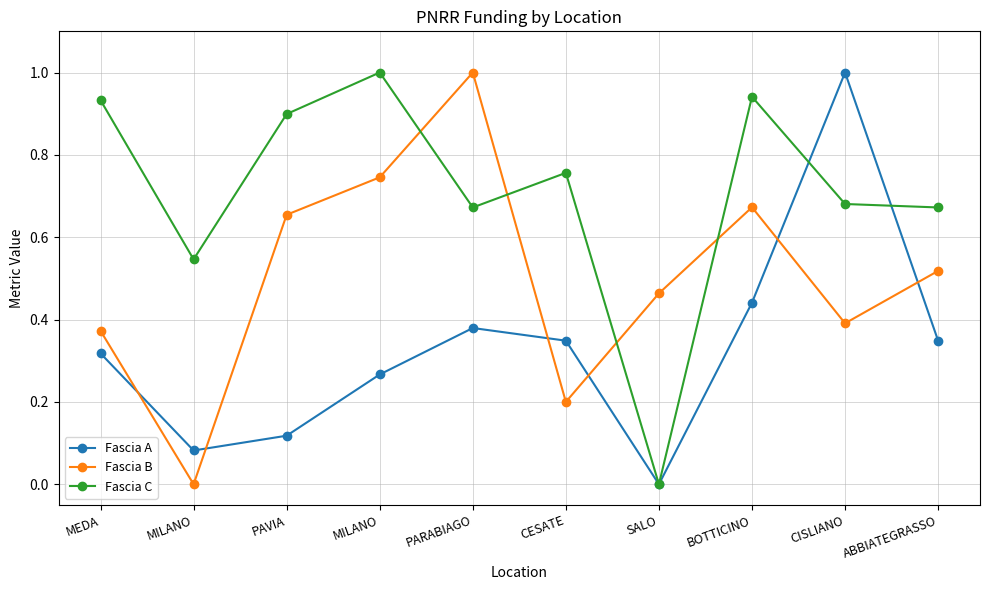

Does the chart have visible grid lines?

Yes